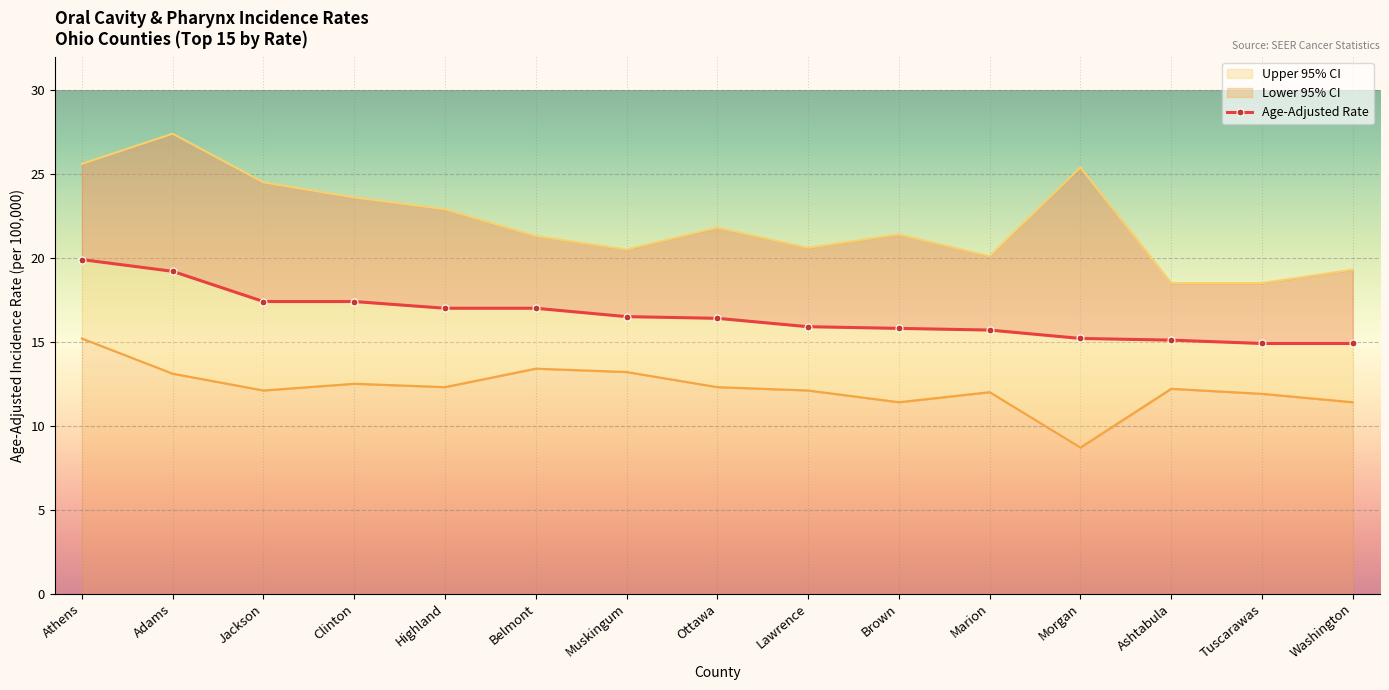

What is the difference between the second highest and minimum values?

4.3